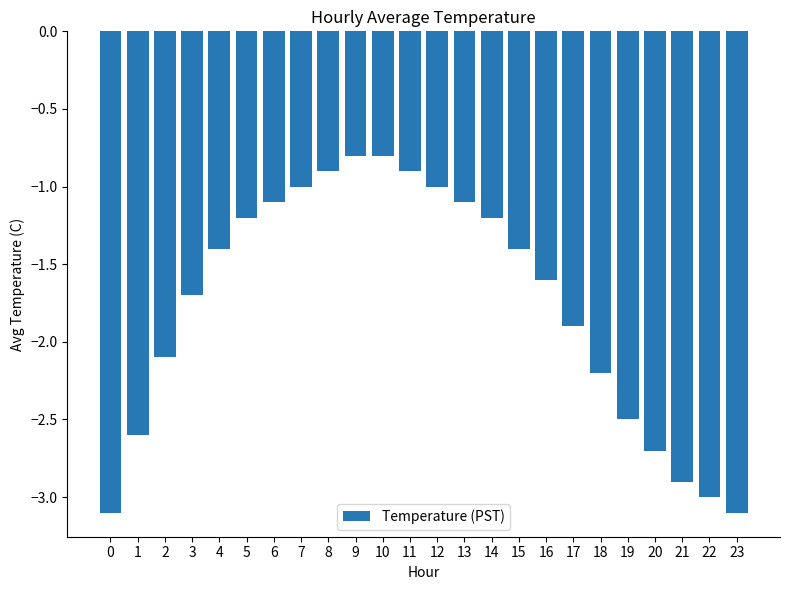

What is the greatest value displayed?

-0.8